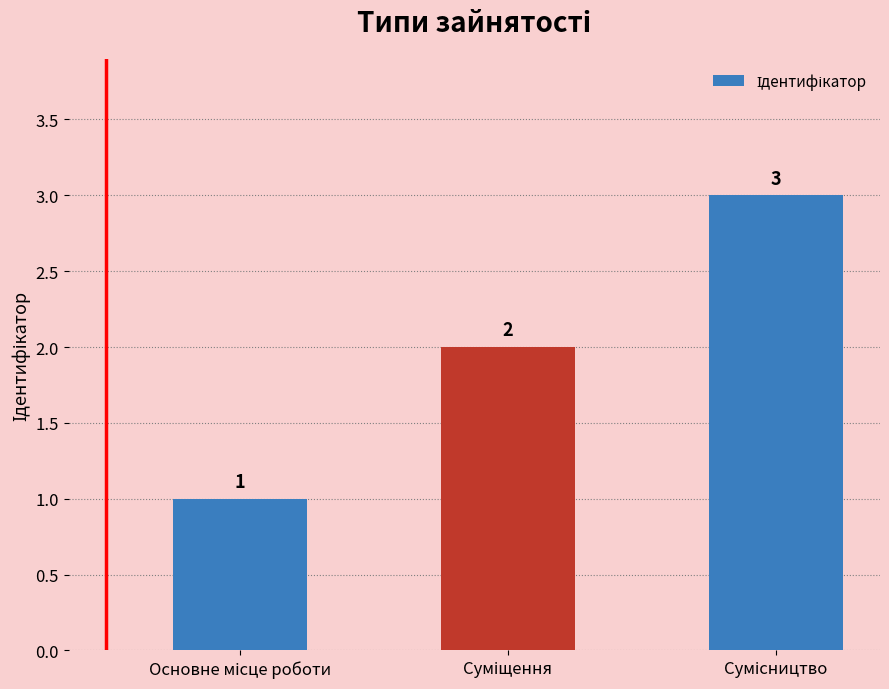

What is the greatest value displayed?

3